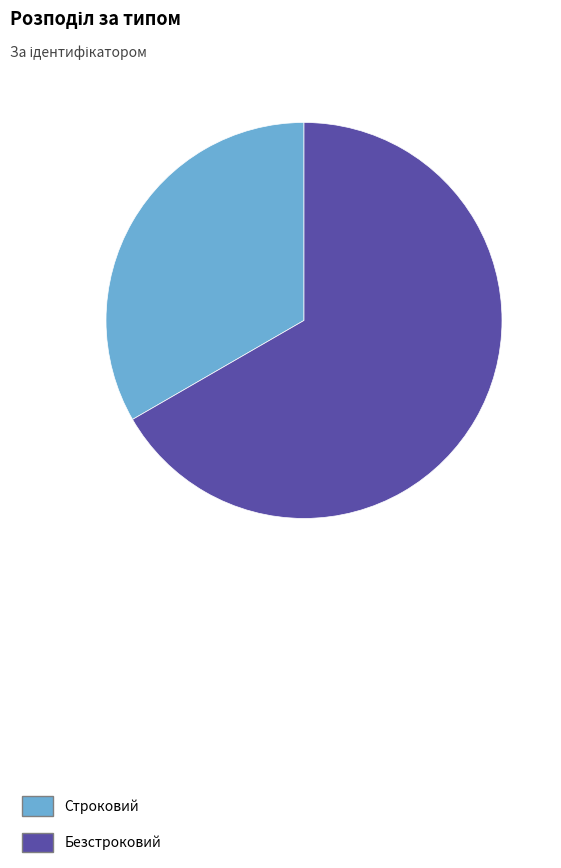

Approximately how many times larger is the value at Строковий compared to Безстроковий?

0.5